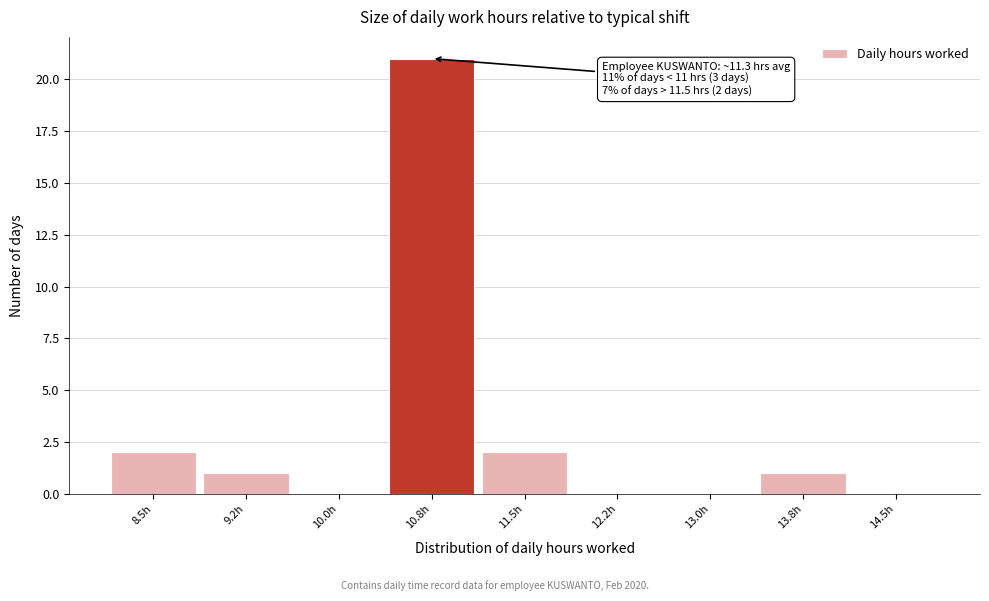

Reading right to left, what are all the values shown in this chart?

14.5h=0	13.8h=1	13.0h=0	12.2h=0	11.5h=2	10.8h=21	10.0h=0	9.2h=1	8.5h=2